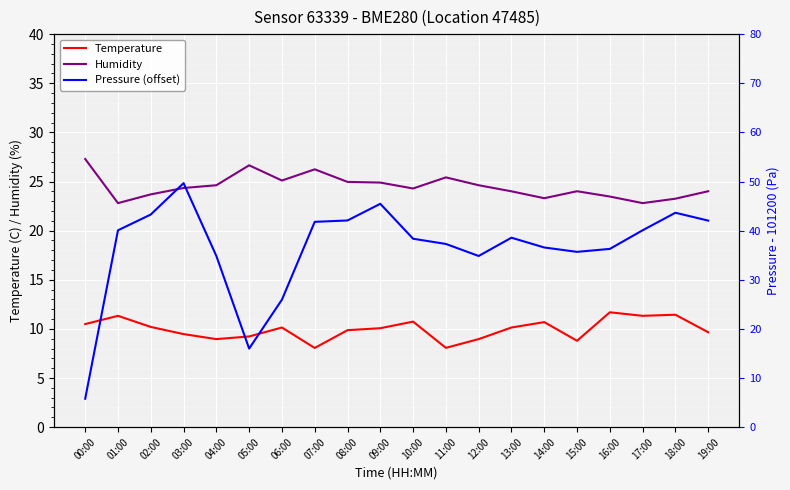

True or false: Temperature and Humidity cross at least once.

False